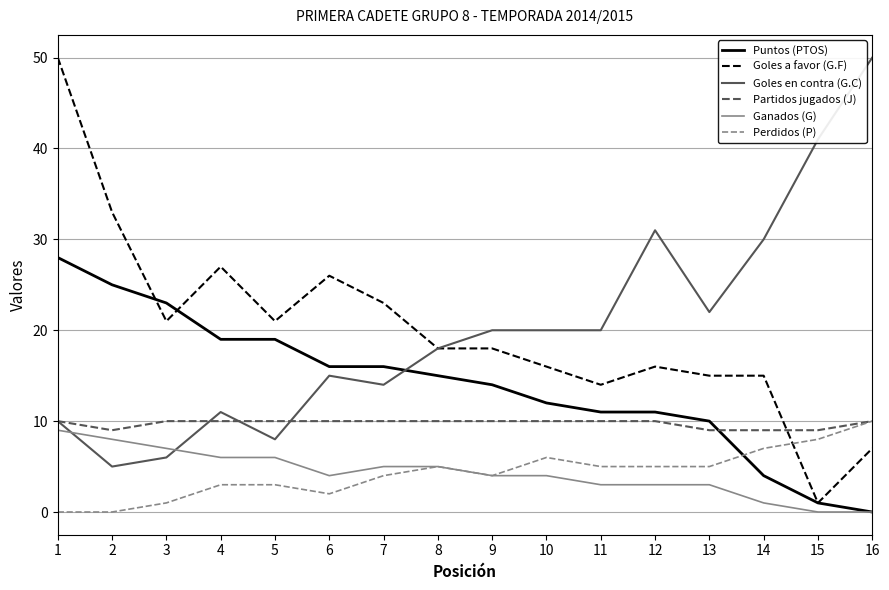

True or false: Goles a favor (G.F) and Puntos (PTOS) cross at least once.

True